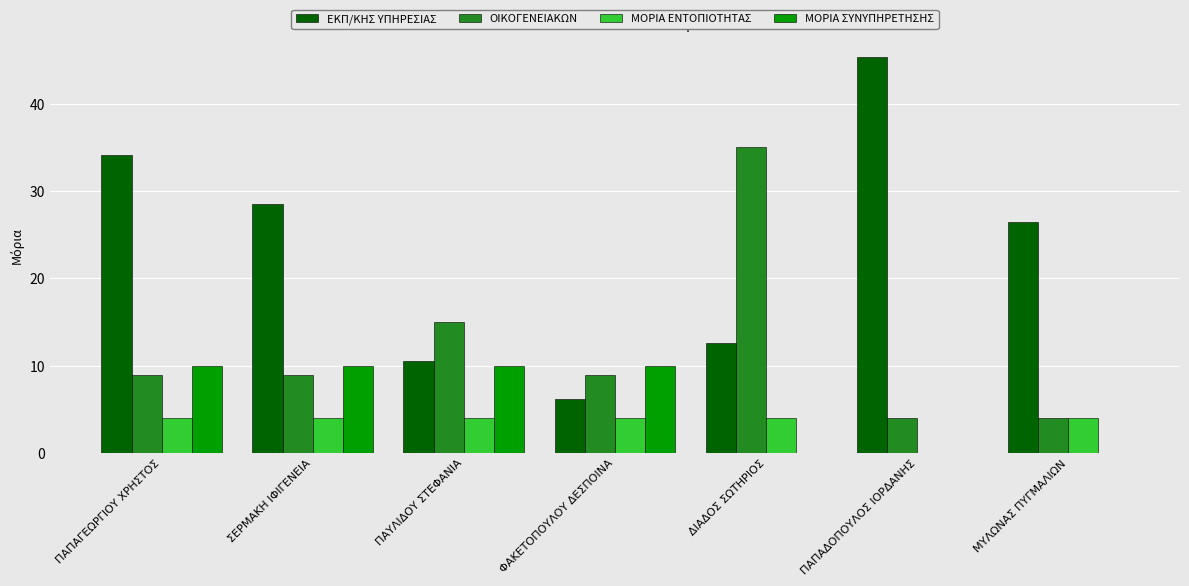

Which series changed the most between ΠΑΠΑΔΟΠΟΥΛΟΣ ΙΟΡΔΑΝΗΣ and ΜΥΛΩΝΑΣ ΠΥΓΜΑΛΙΩΝ?

ΕΚΠ/ΚΗΣ ΥΠΗΡΕΣΙΑΣ